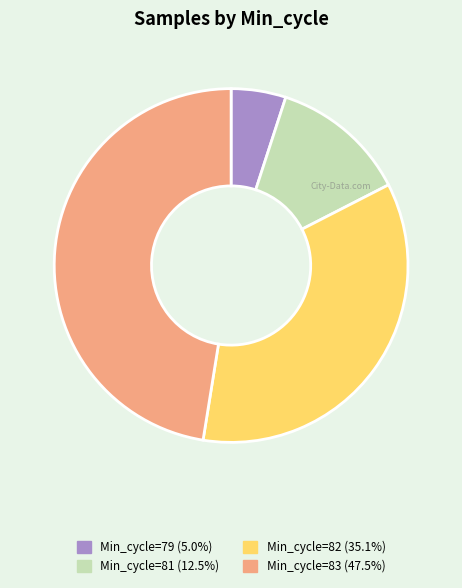

Does any single category account for the majority?

No